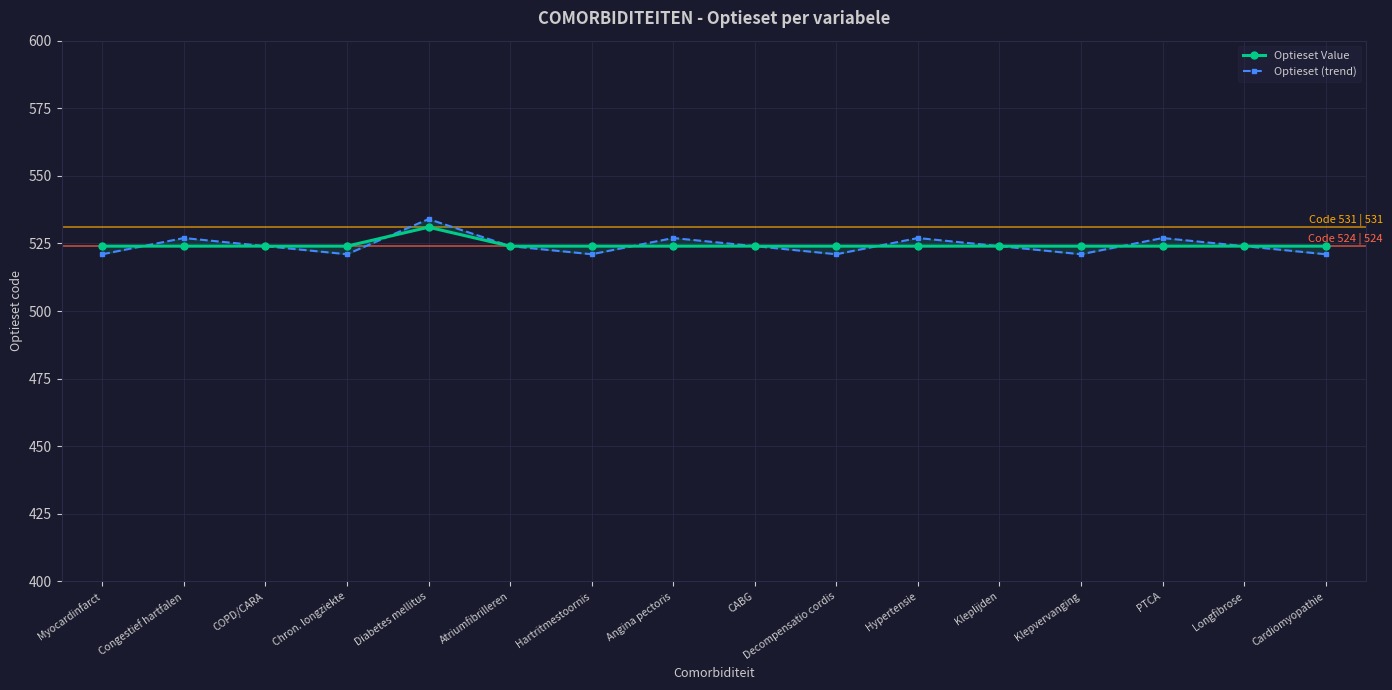

How many categories are shown in the chart?

16